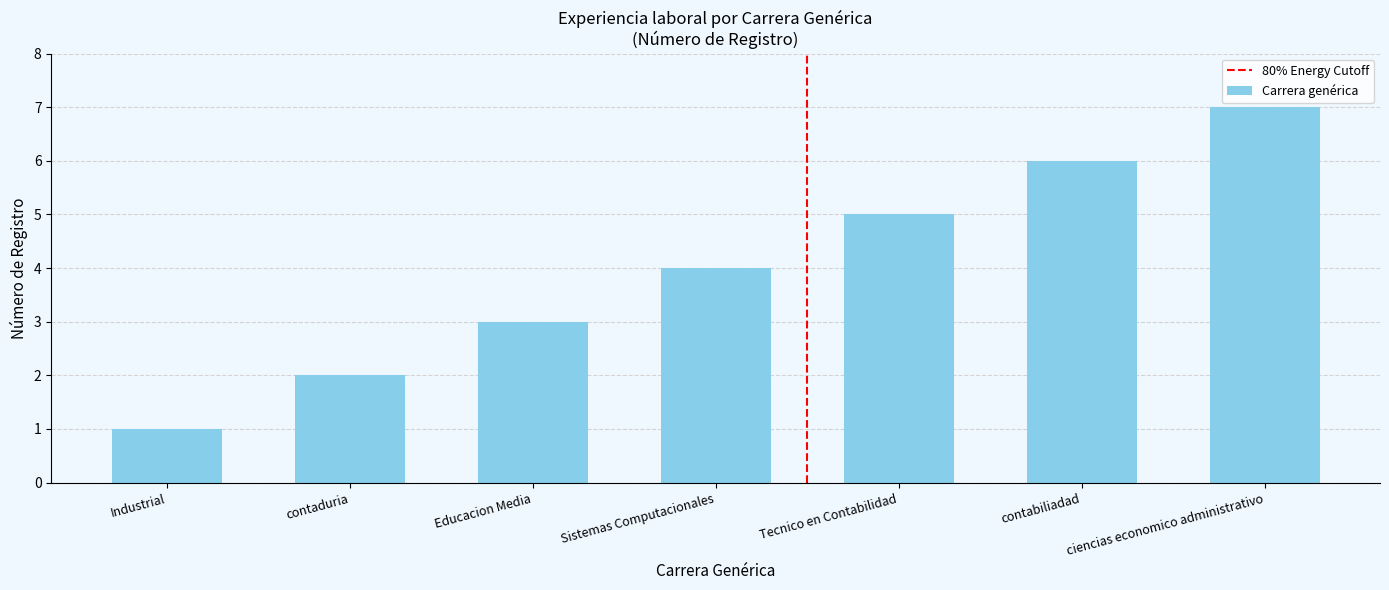

Which category has the lowest value across all series?

Industrial